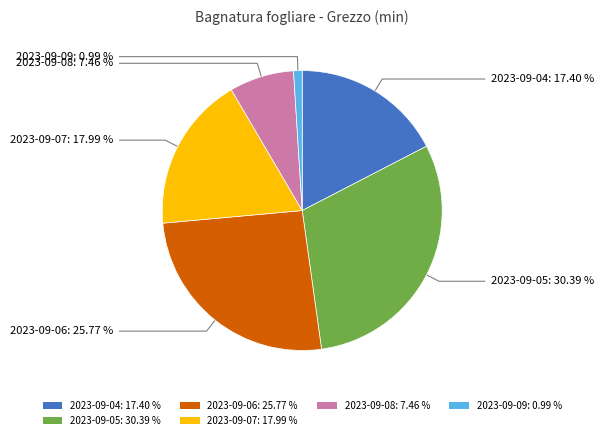

Rank the categories by value from highest to lowest.

2023-09-05: 30.39 %, 2023-09-06: 25.77 %, 2023-09-07: 17.99 %, 2023-09-04: 17.40 %, 2023-09-08: 7.46 %, 2023-09-09: 0.99 %